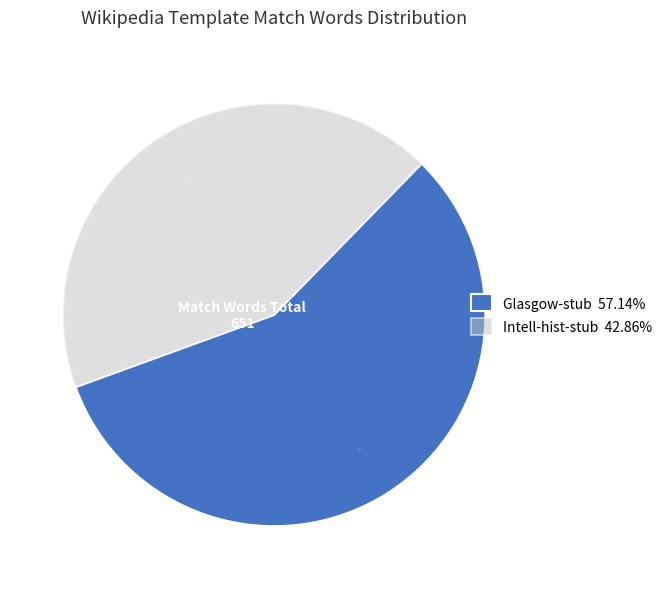

What is the largest slice in the pie chart?

Glasgow-stub 57.14%